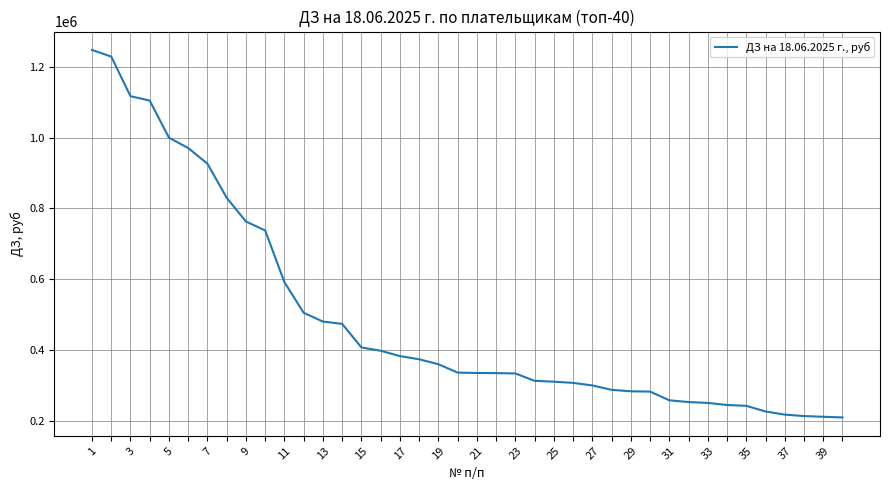

What is the smallest value displayed?

209320.0